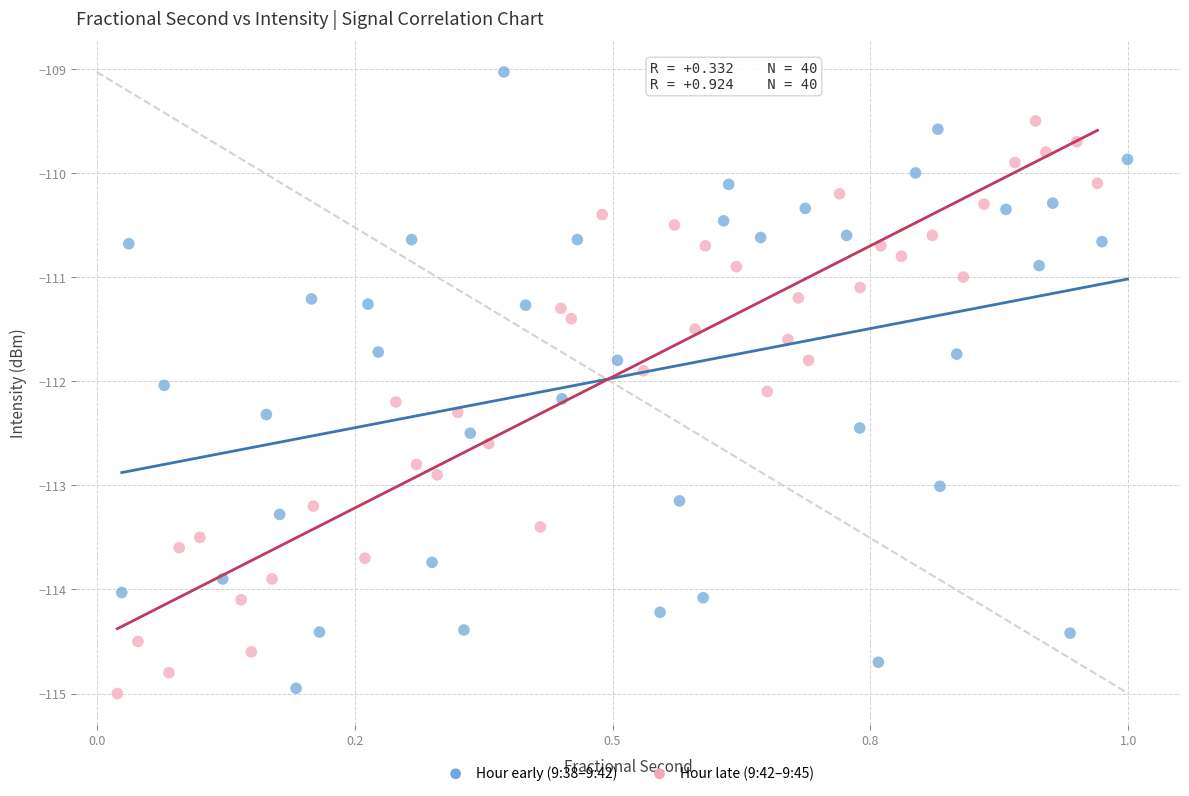

Which series contains the highest Y value?

Hour early (9:38–9:42)